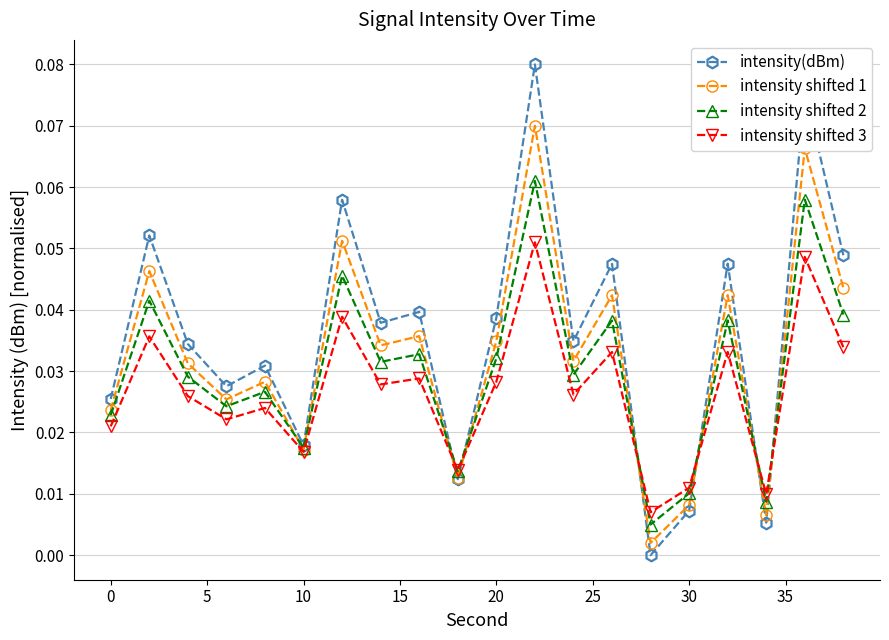

True or false: intensity(dBm) and intensity shifted 3 cross at least once.

True